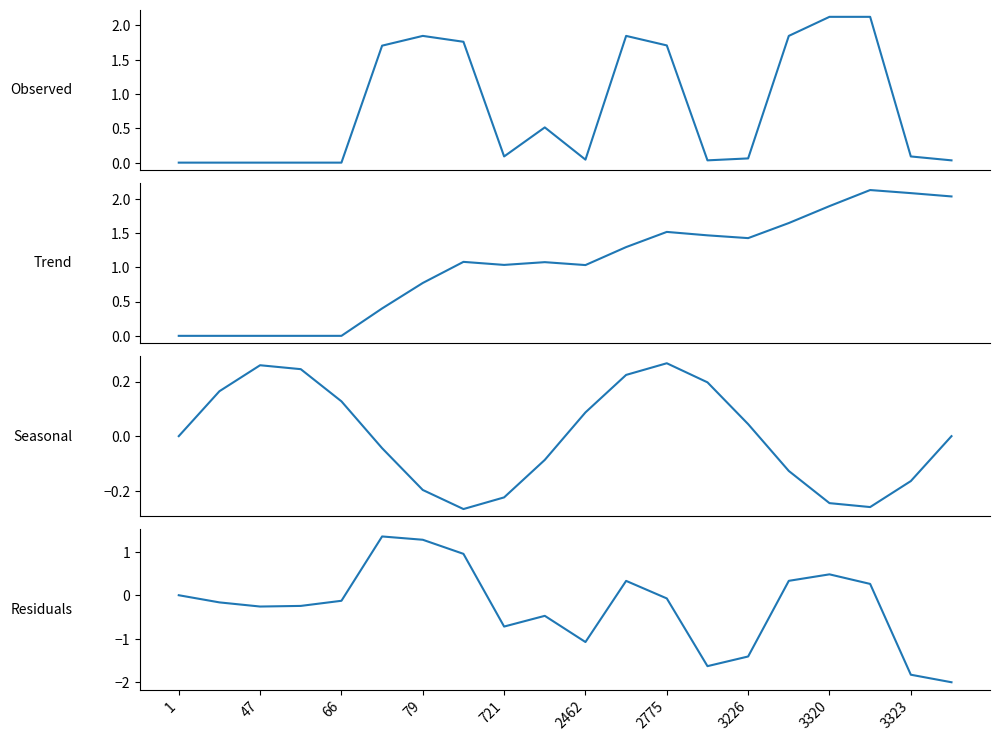

True or false: Trend and Seasonal cross at least once.

True